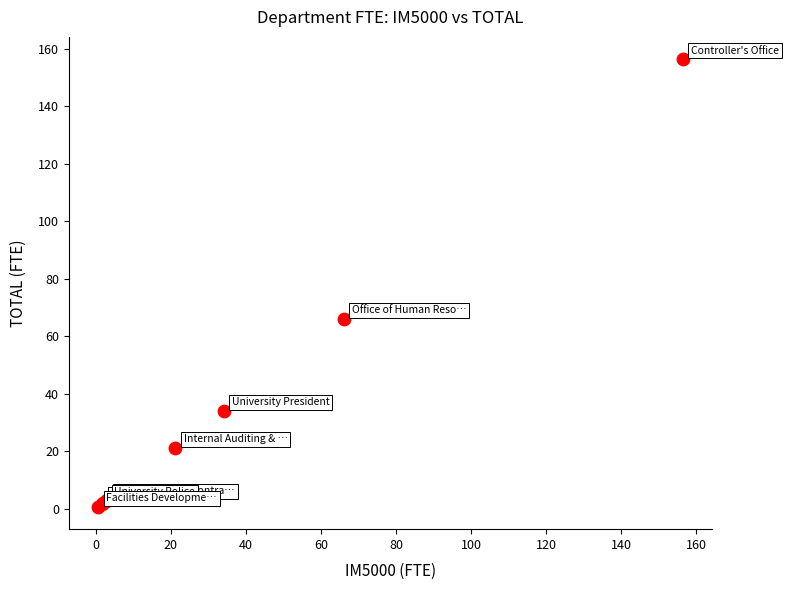

What Y value in the scatter plot is closest to 78?

66.0